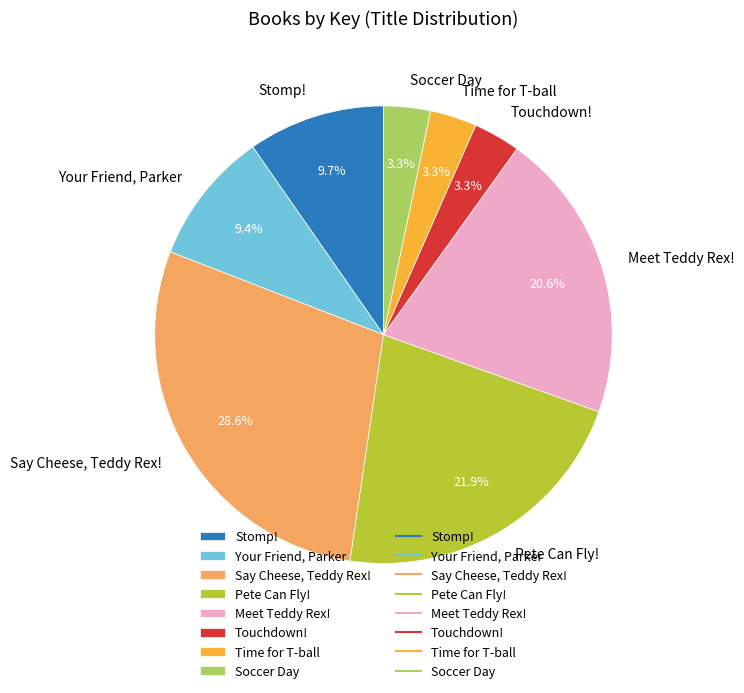

To the nearest percent, what percentage of the pie is Time for T-ball?

3%